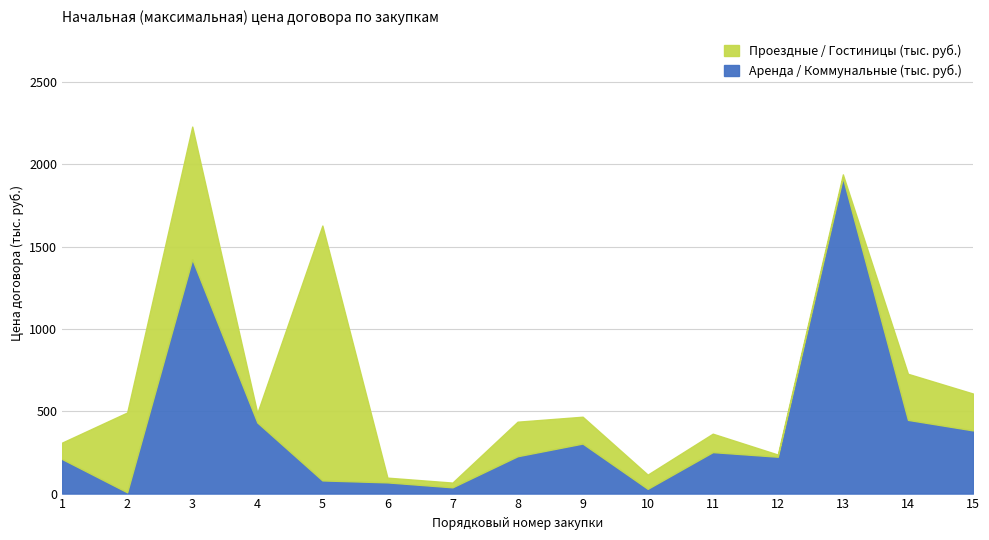

What is the value of the Аренда / Коммунальные (тыс. руб.) point at the 14th from the left?

448.0